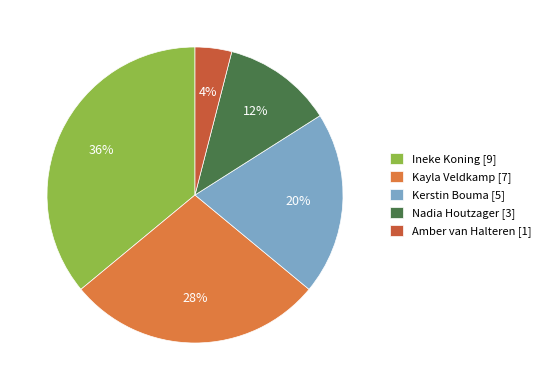

How many slices are in this pie chart?

5